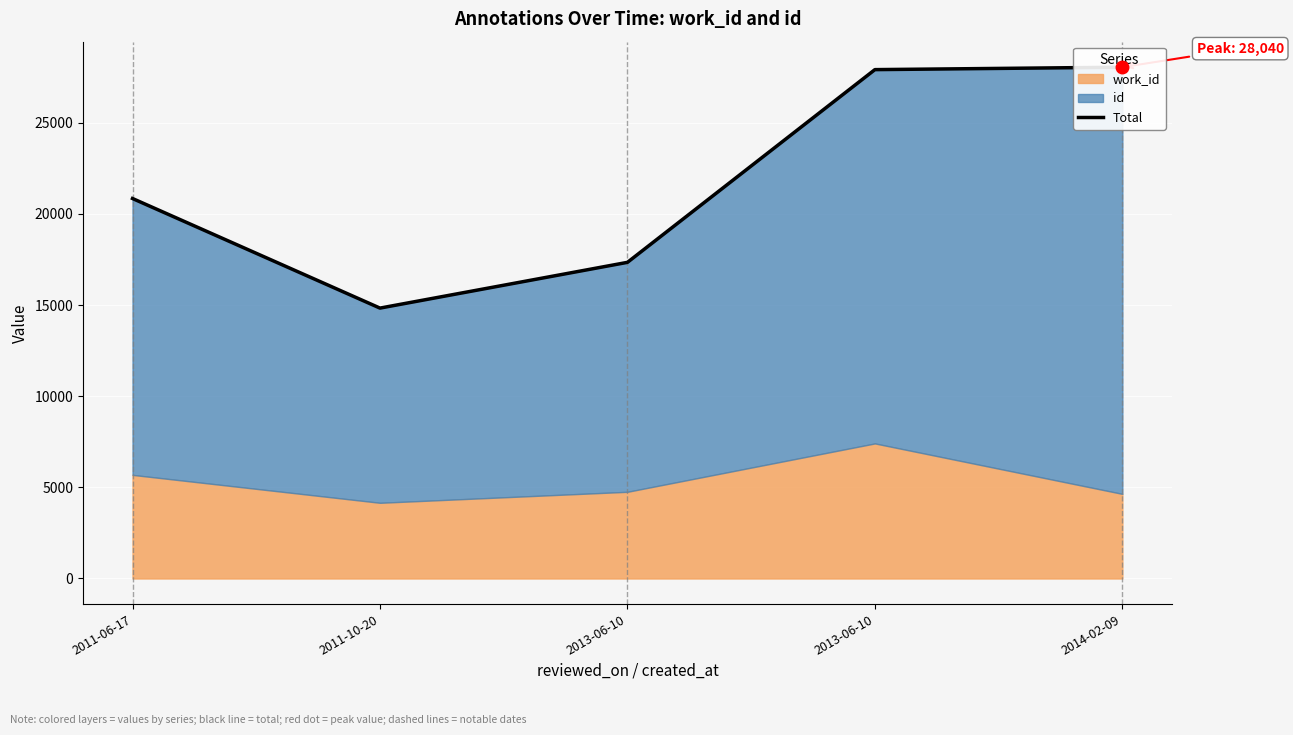

What is the ratio of the value at 2011-06-17 to the value at 2011-10-20?

1.4